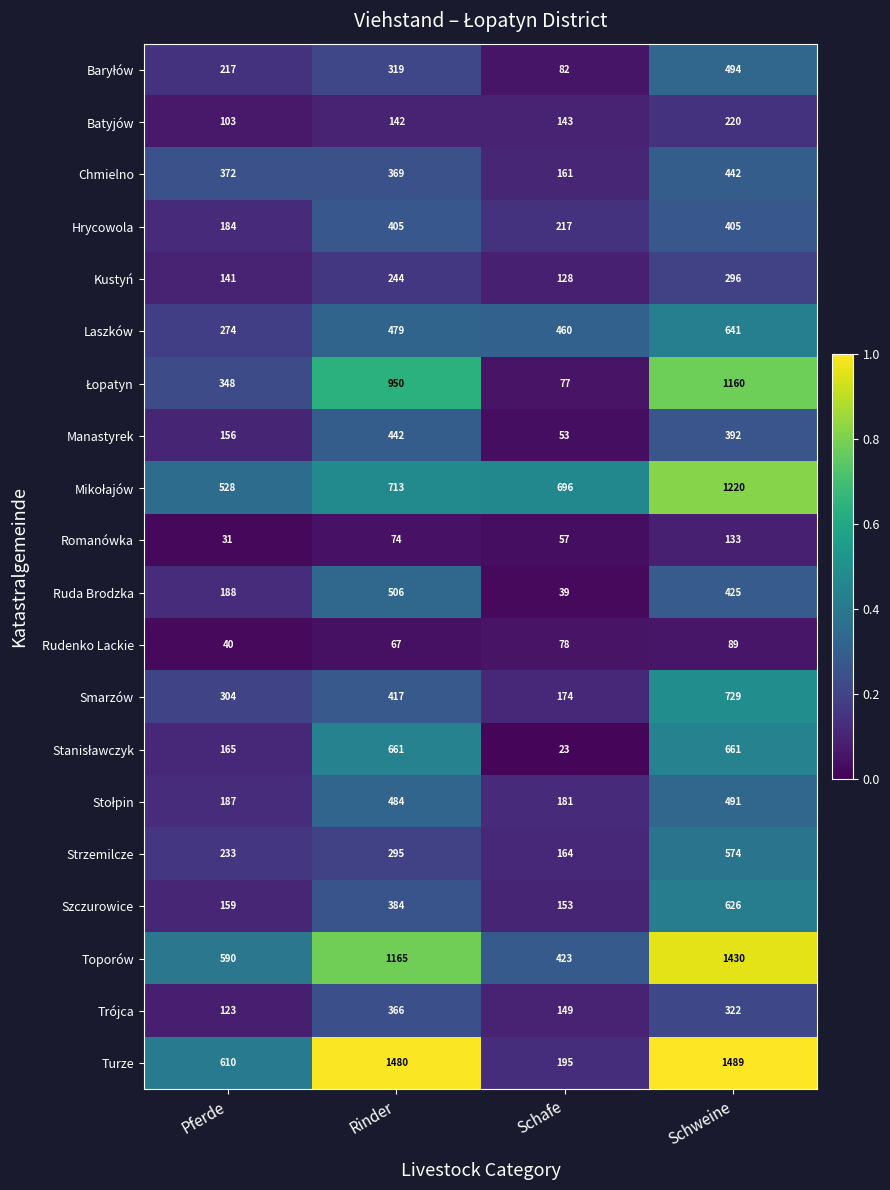

Rank the categories by Turze value from lowest to highest.

Schafe, Pferde, Rinder, Schweine